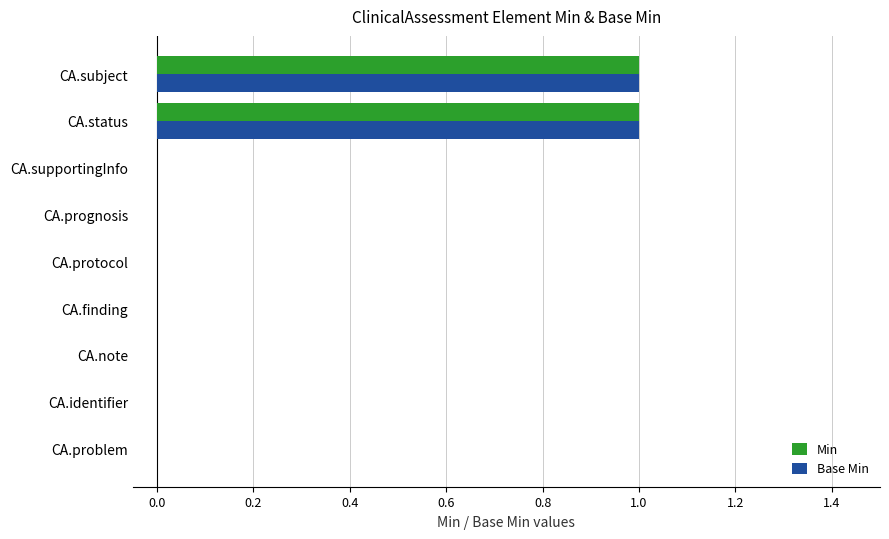

Count the number of categories in the chart.

9